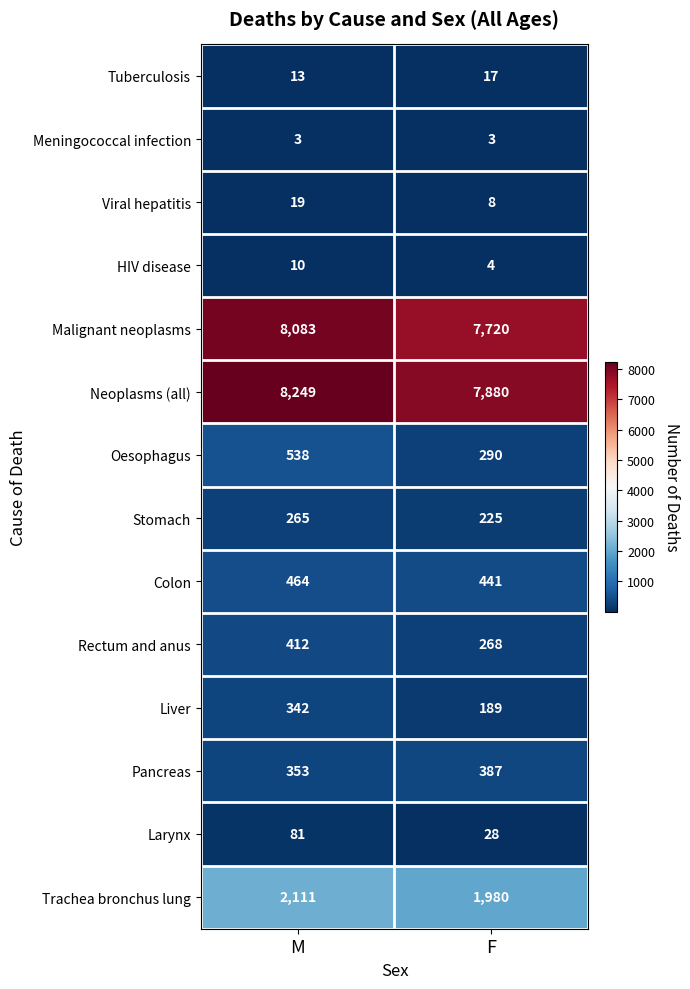

What value does the Rectum and anus series have at M?

412